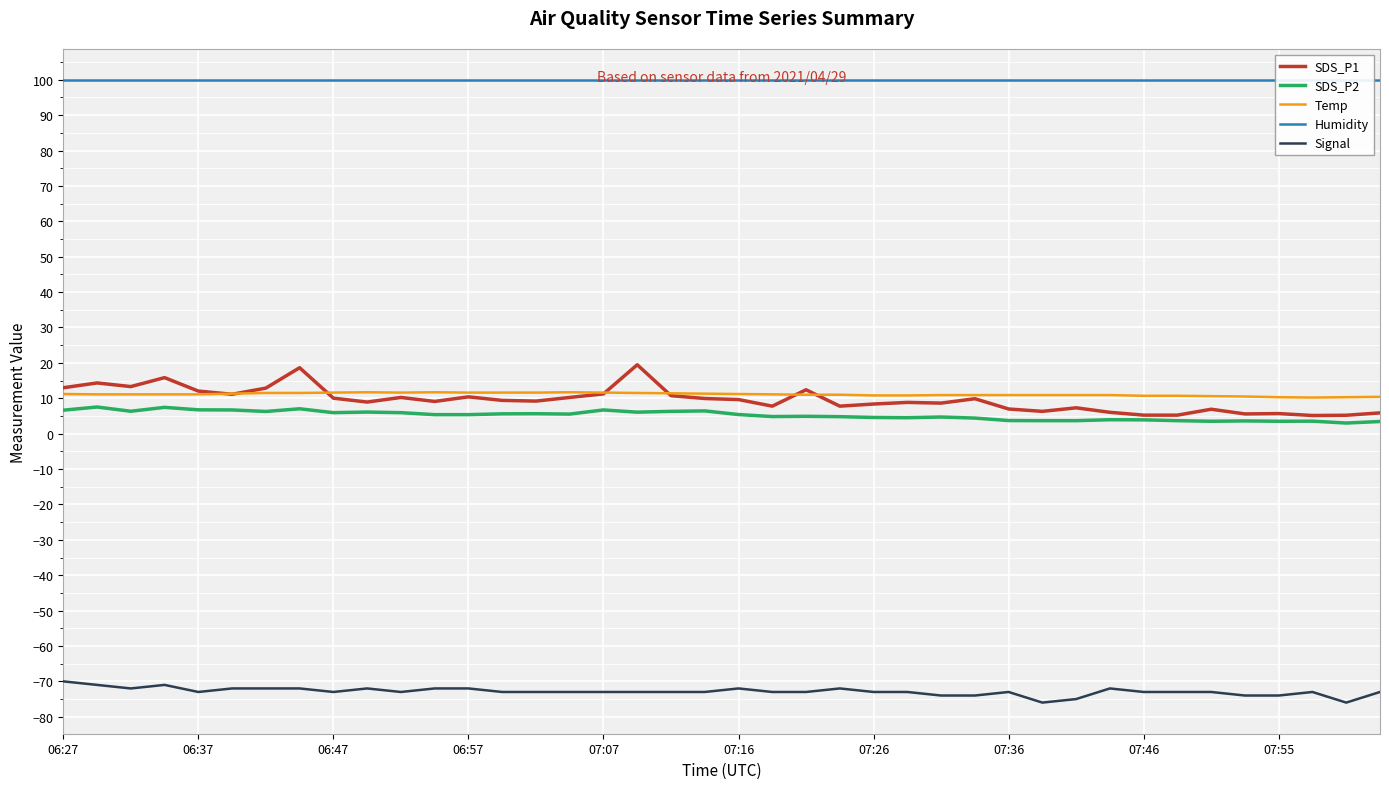

At which category does the chart reach its minimum across all series?

29